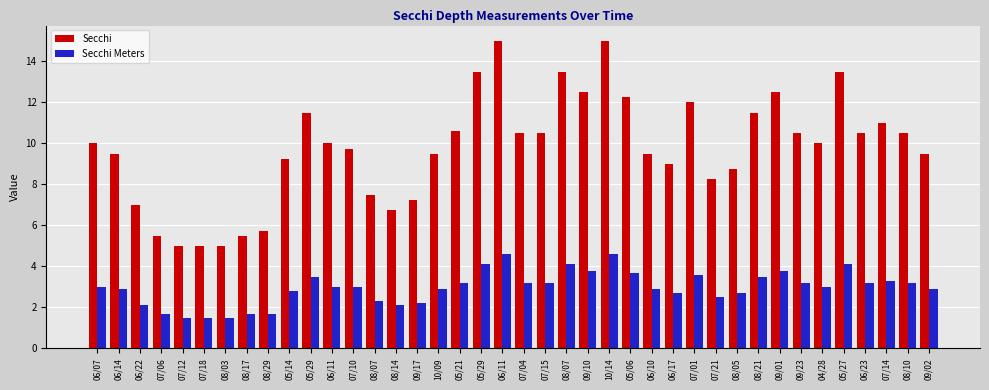

How many bars are there in total?

80